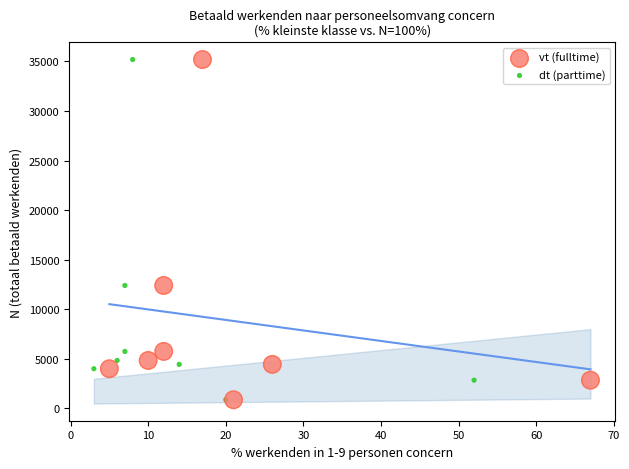

What are all the series names shown in the legend?

vt (fulltime), dt (parttime)